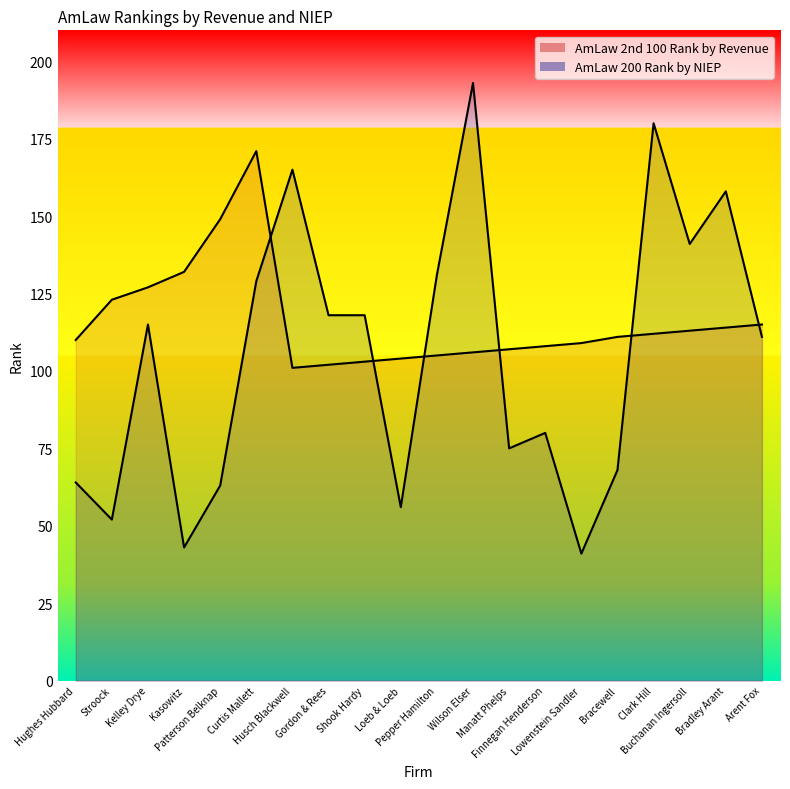

What is the difference between the highest and lowest values at Bradley Arant?

44